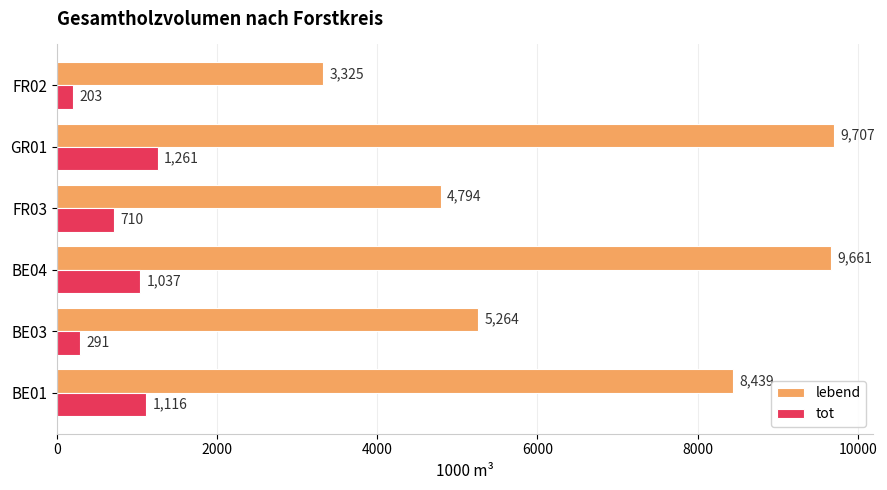

What are all the series names shown in the legend?

lebend, tot